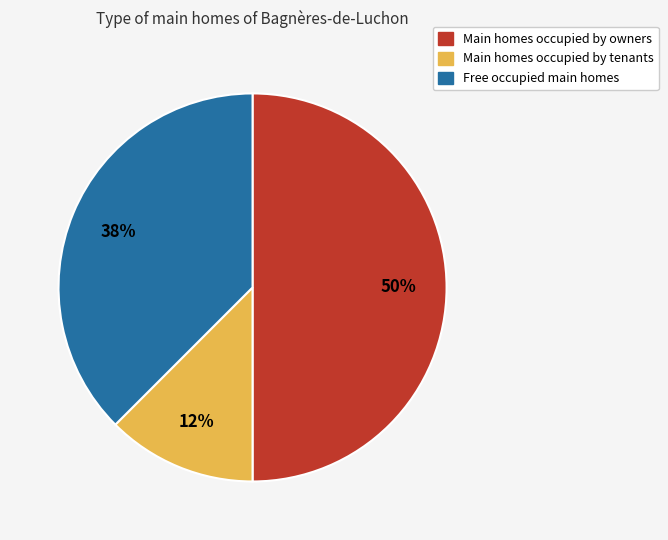

Do Free occupied main homes and Main homes occupied by owners together represent more than half of the pie?

Yes